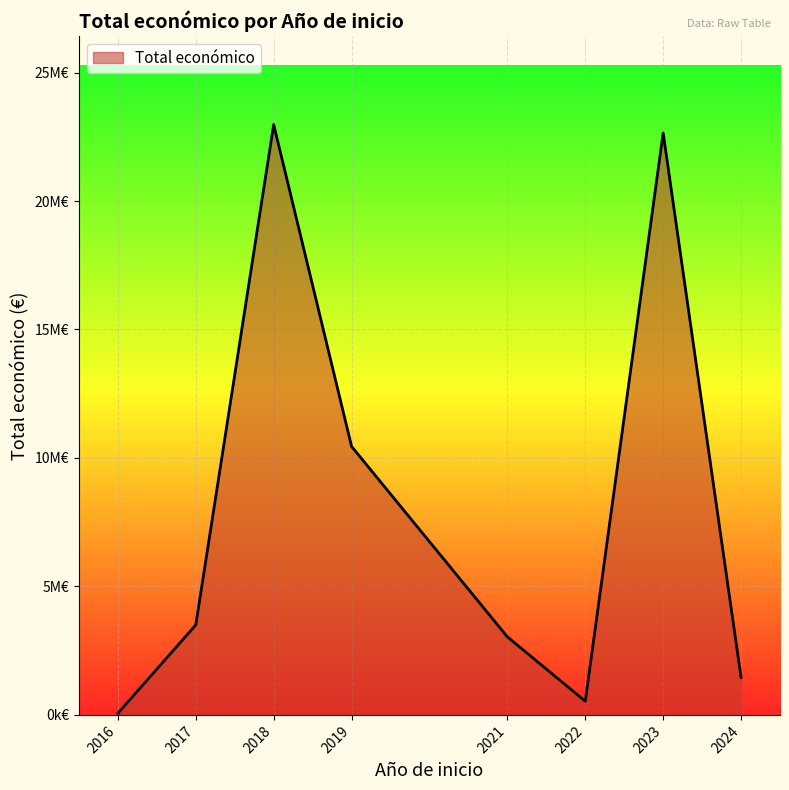

Is this an area chart (filled region under the line)?

Yes